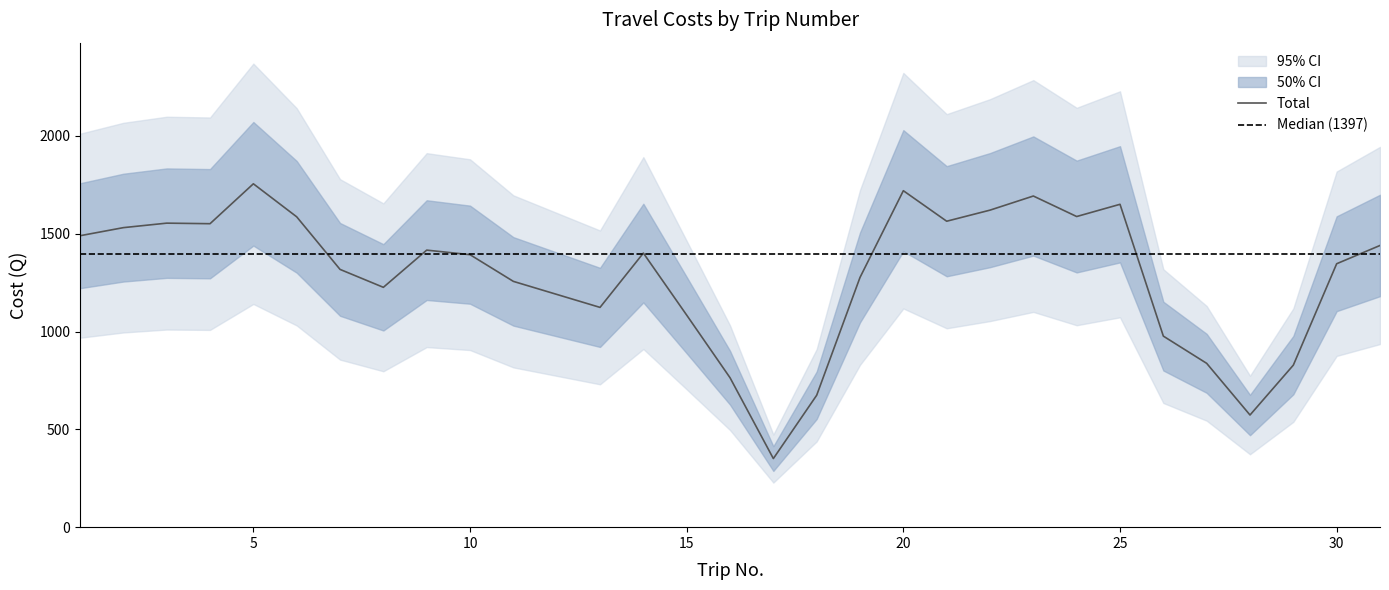

What is the minimum value for Total?

350.7